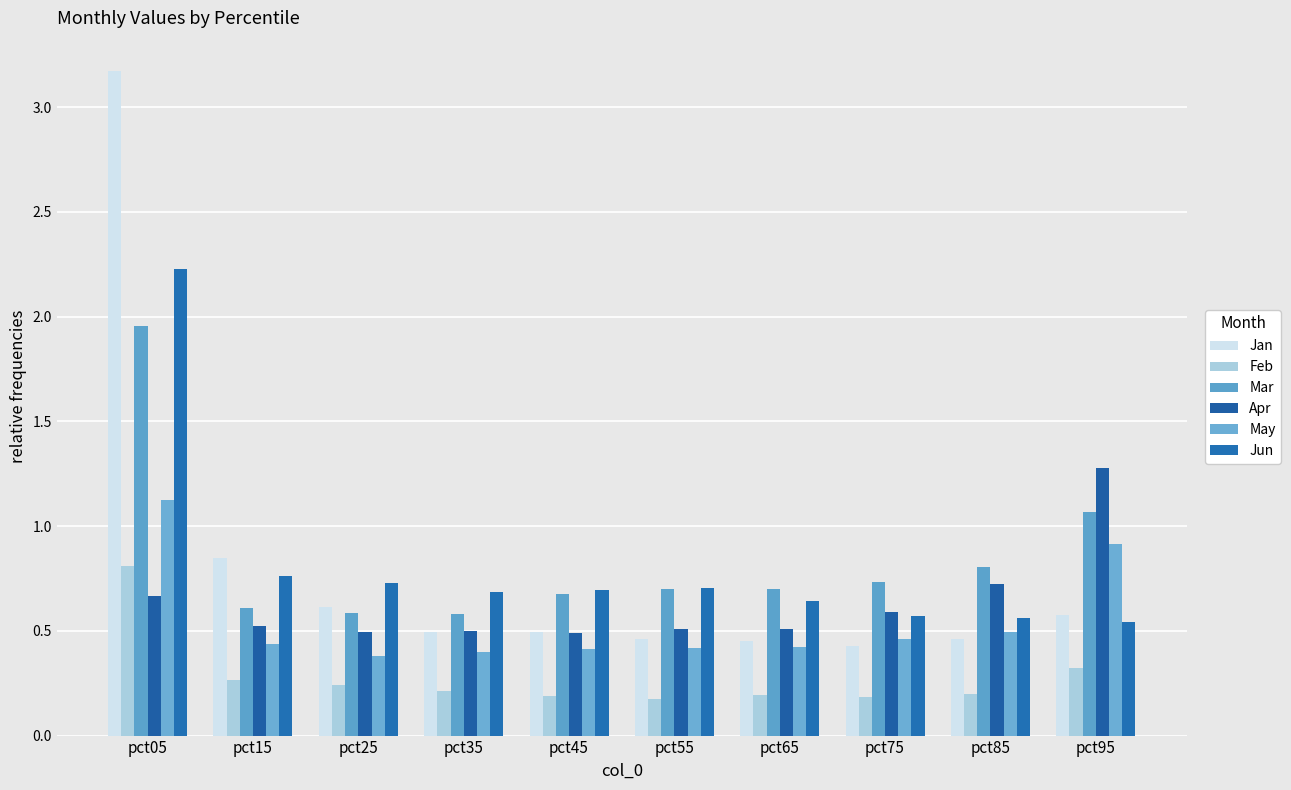

What is the difference between the maximum and minimum values in the Feb series?

0.6